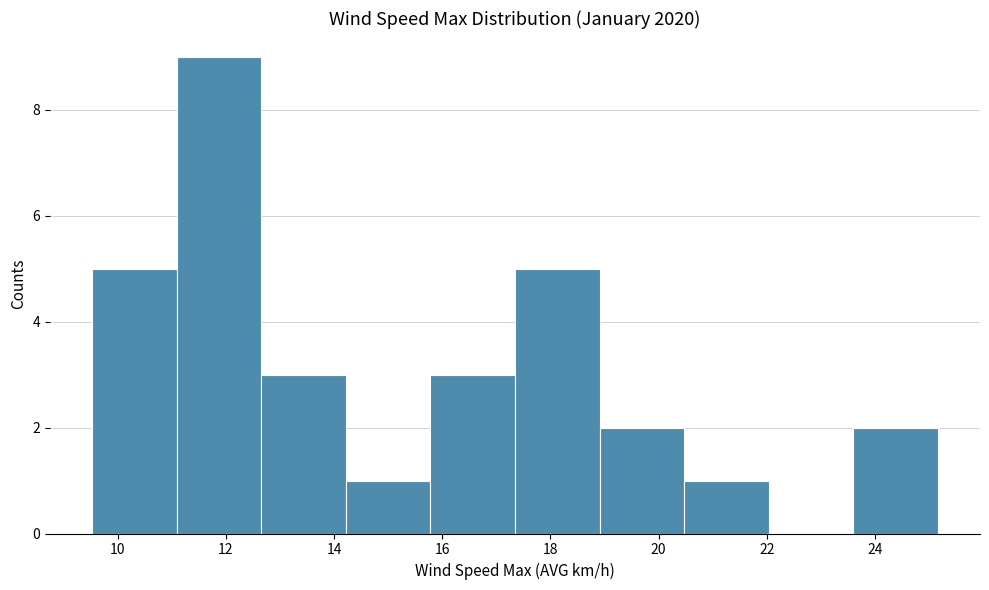

Over which range of the x-axis is the bar tallest?

11.0 to 12.6